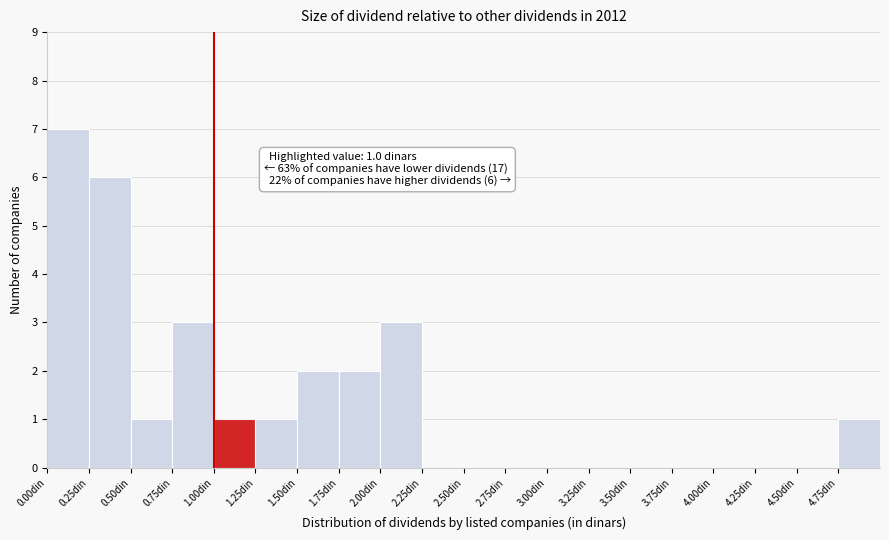

Over which range of the x-axis is the bar tallest?

0.00 to 0.25